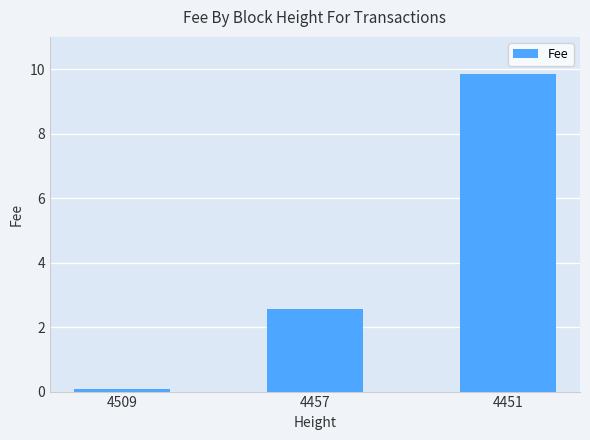

Between 4457 and 4451, which is larger?

4451